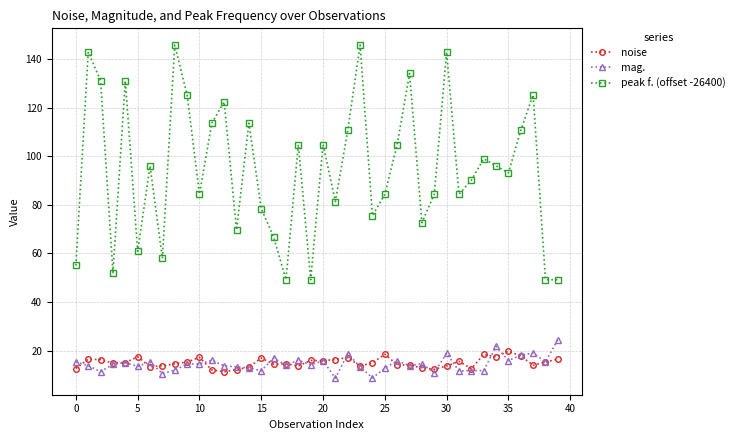

What are all the series names shown in the legend?

noise, mag., peak f. (offset -26400)